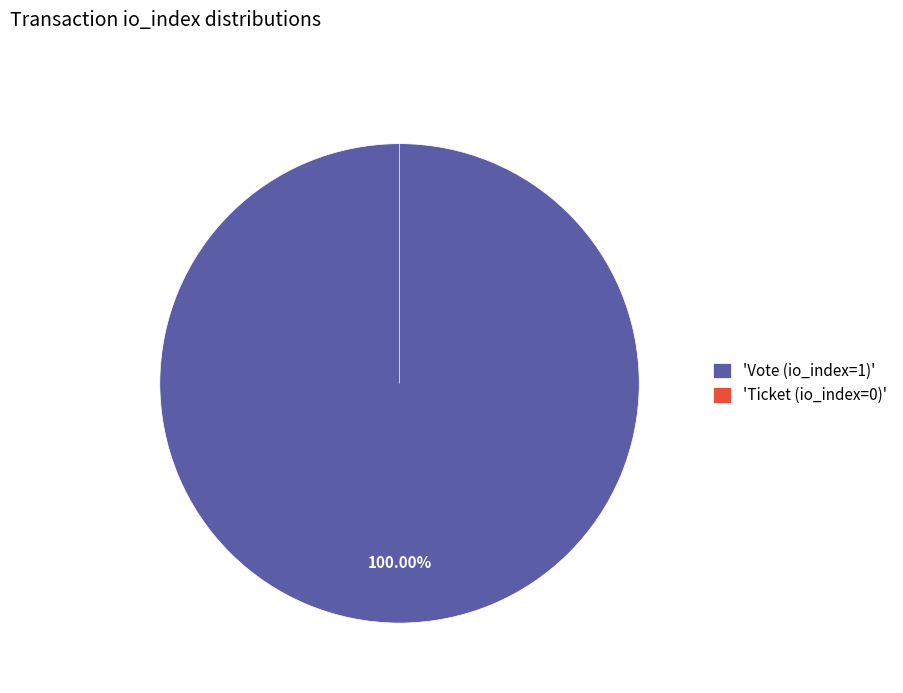

Do Vote (io_index=1) and Ticket (io_index=0) together represent more than half of the pie?

Yes